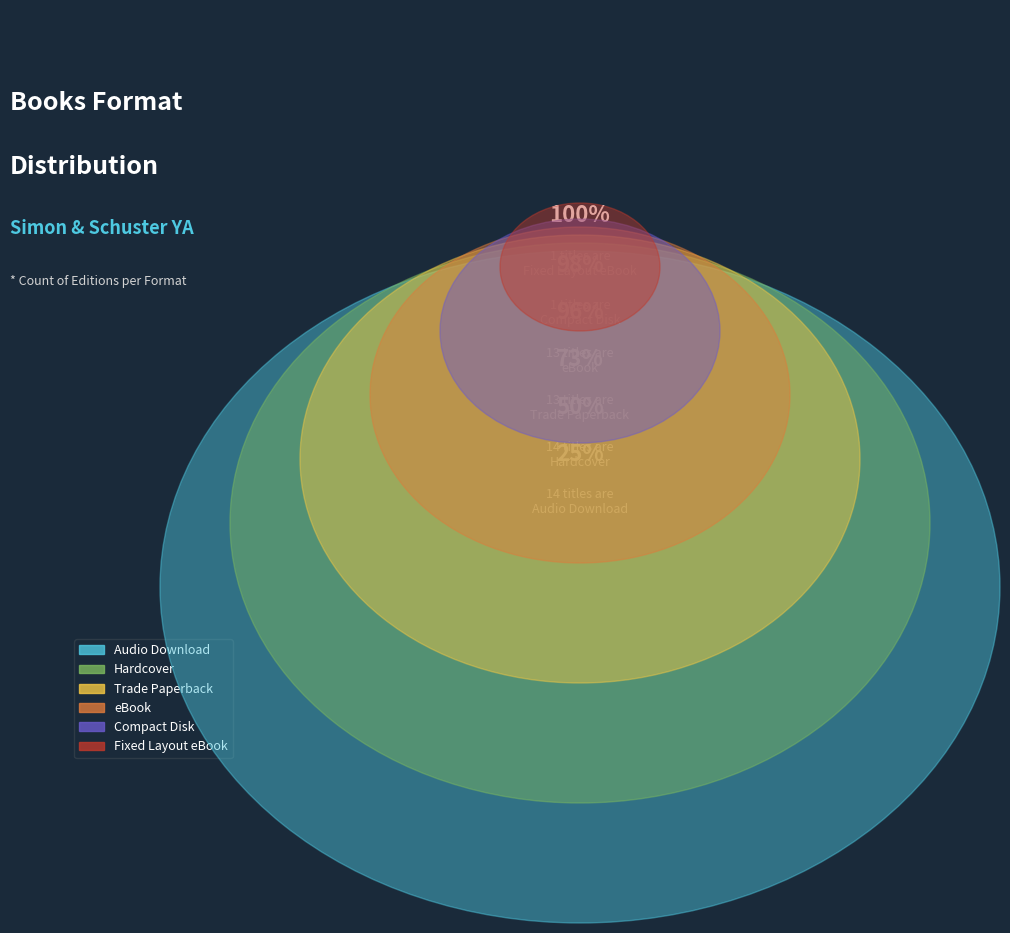

To the nearest percent, what portion does eBook represent?

23%